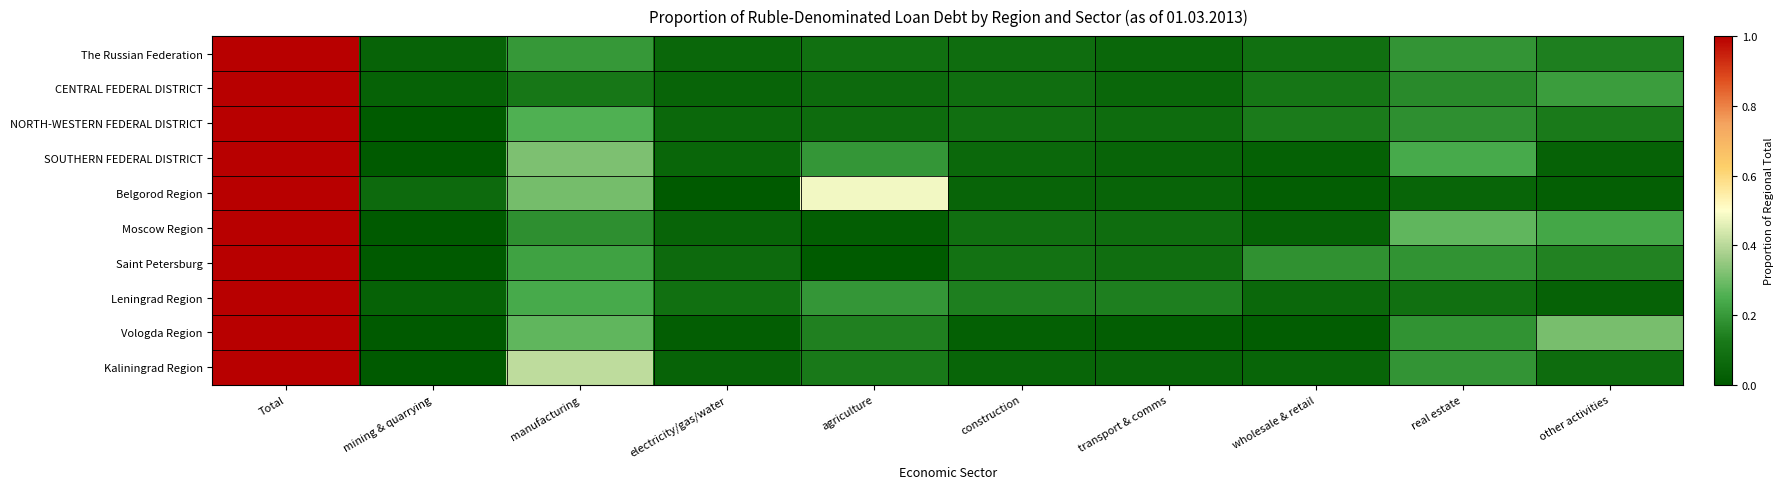

At which category is the sum across all series the highest?

Total